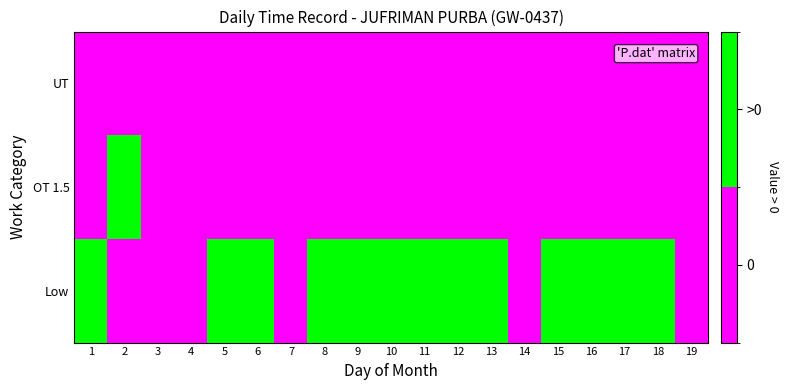

Which has a higher value, 3 or 14?

3